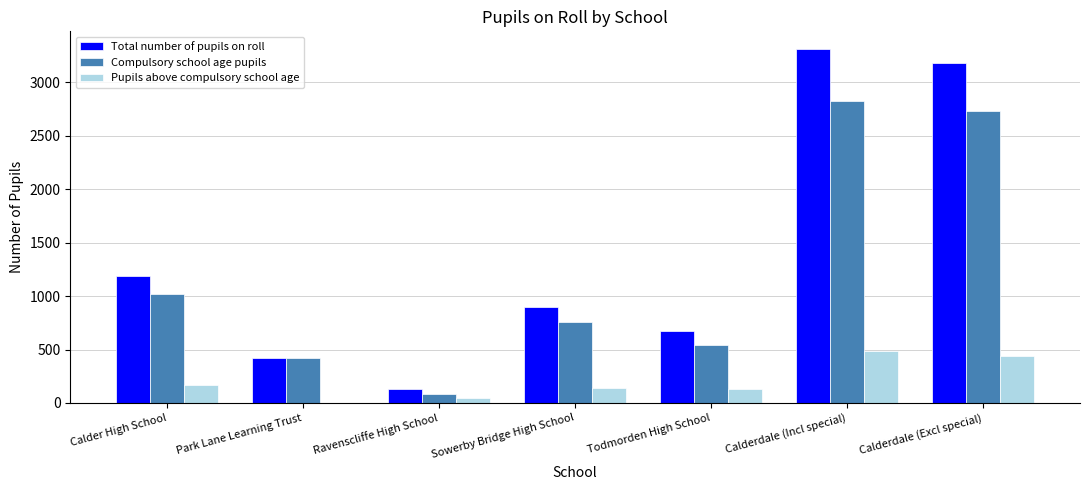

What is the sum of all Total number of pupils on roll values?

9795